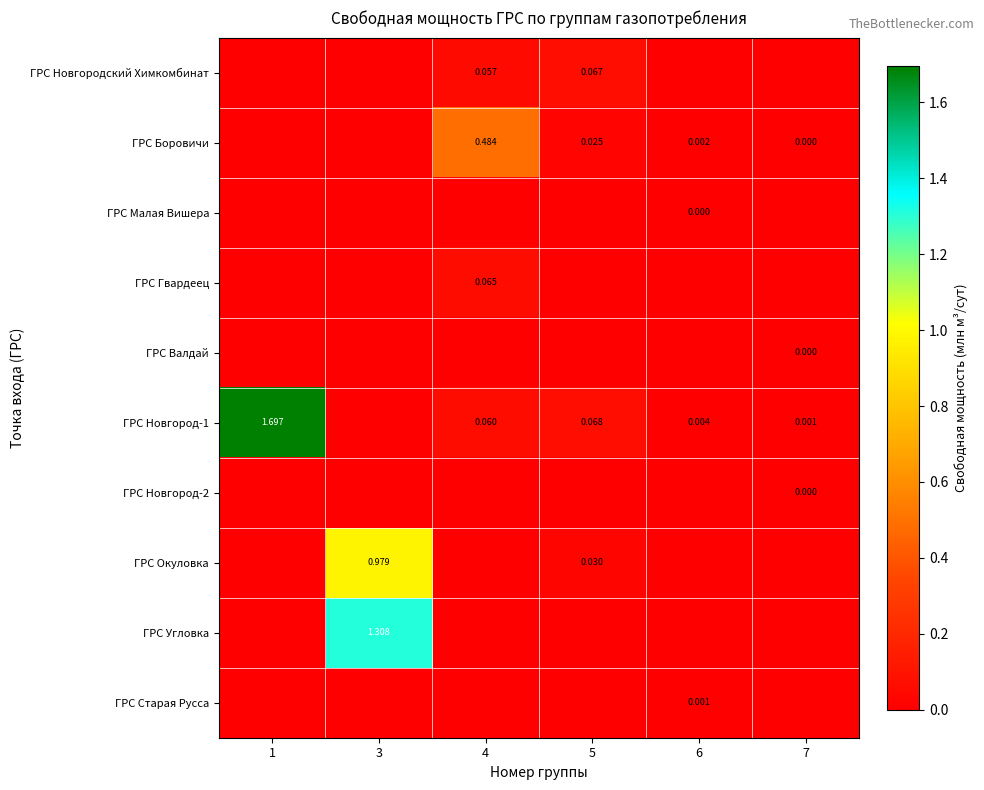

At how many categories does at least one series exceed 1?

2